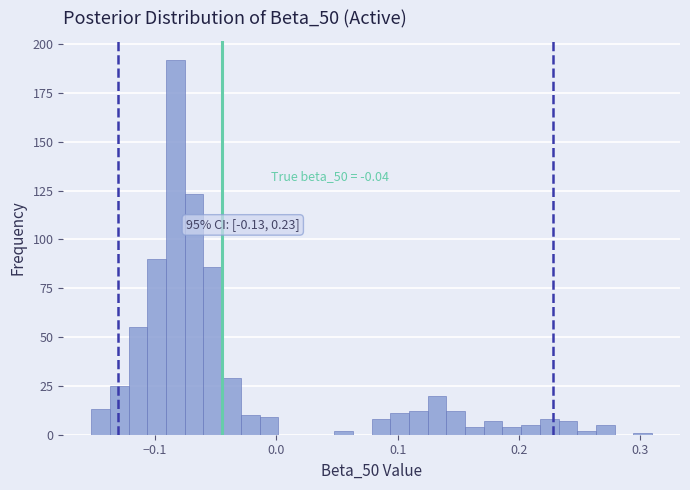

Around what value on the x-axis is the tallest bar? Give the approximate position of its centre, as read against the axis.

-0.08